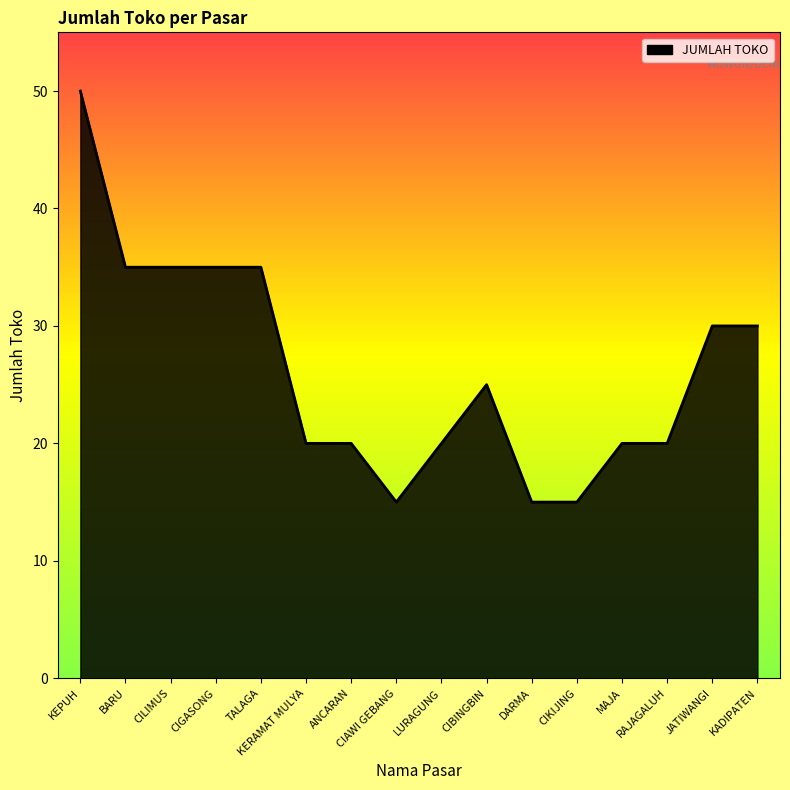

Count the values in the range 20 to 35.

12